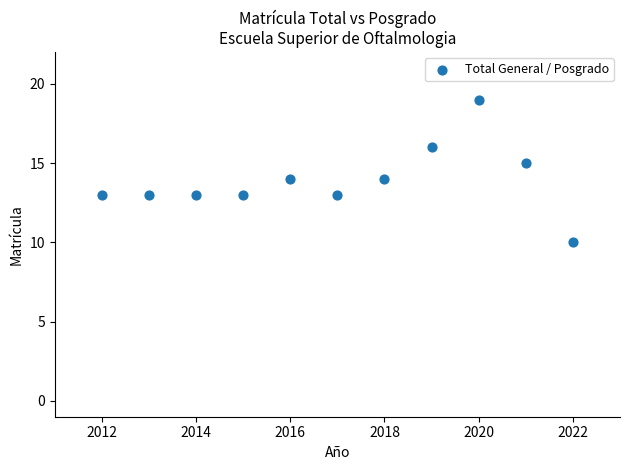

What is the average X value?

2017